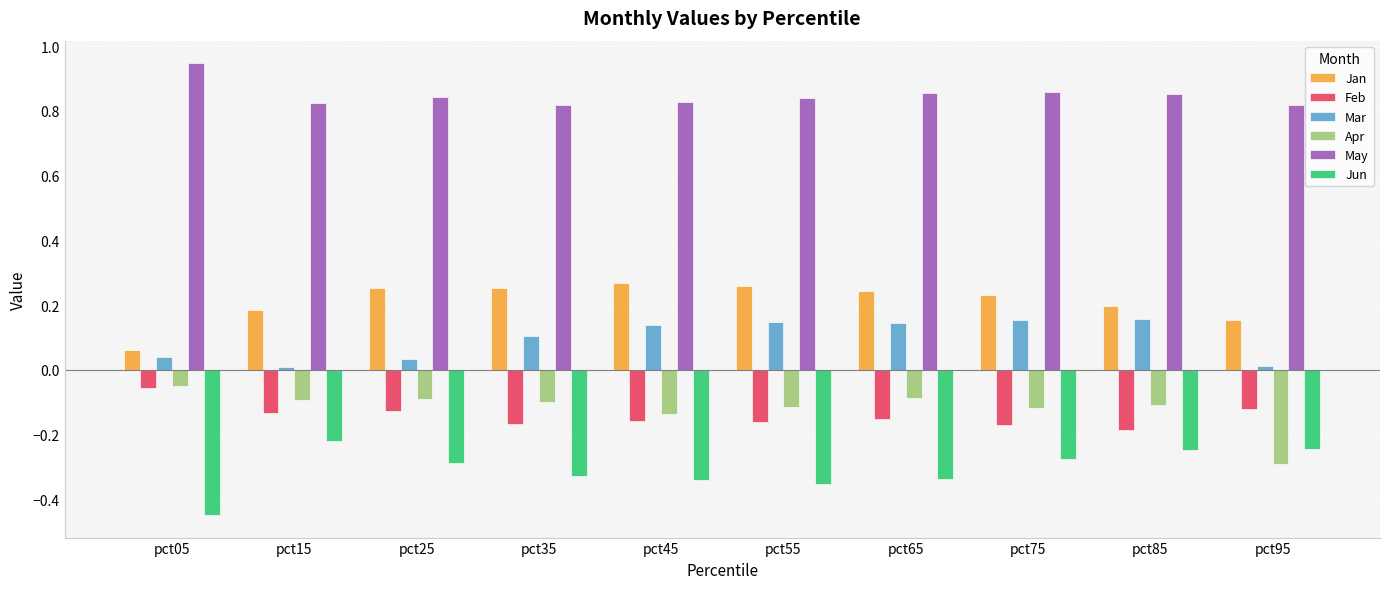

What is the sum of all Apr values?

-1.2